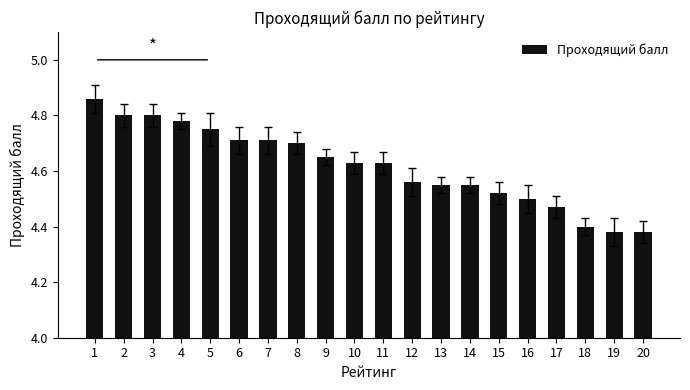

Between 20 and 7, which is larger?

7